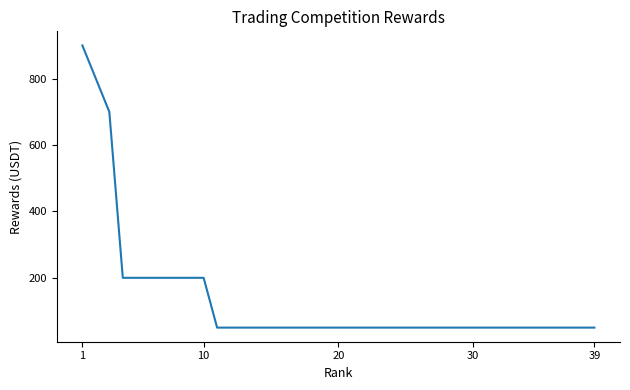

What is the minimum value shown in the chart?

50